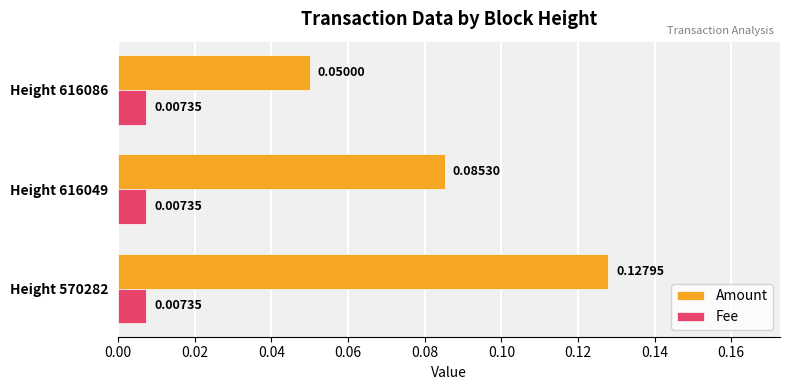

What is the sum of all Amount values?

0.3